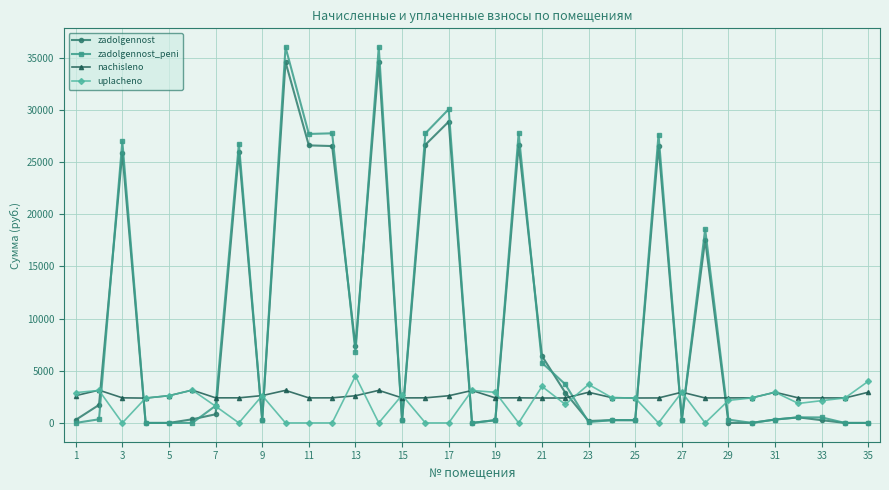

True or false: zadolgennost_peni has more than 2 interior local peaks.

True